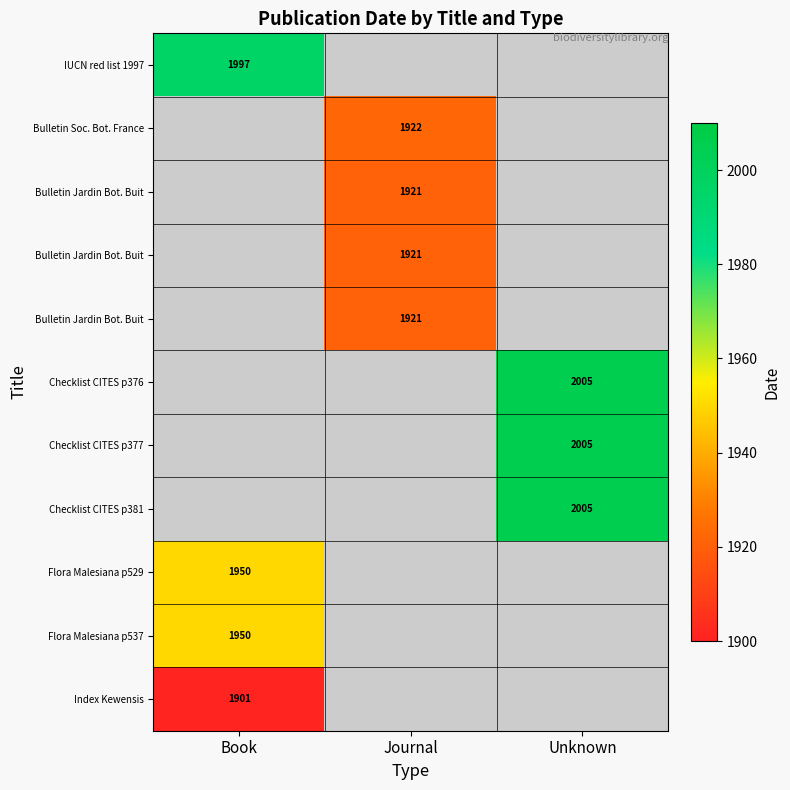

Count the number of categories in the chart.

3